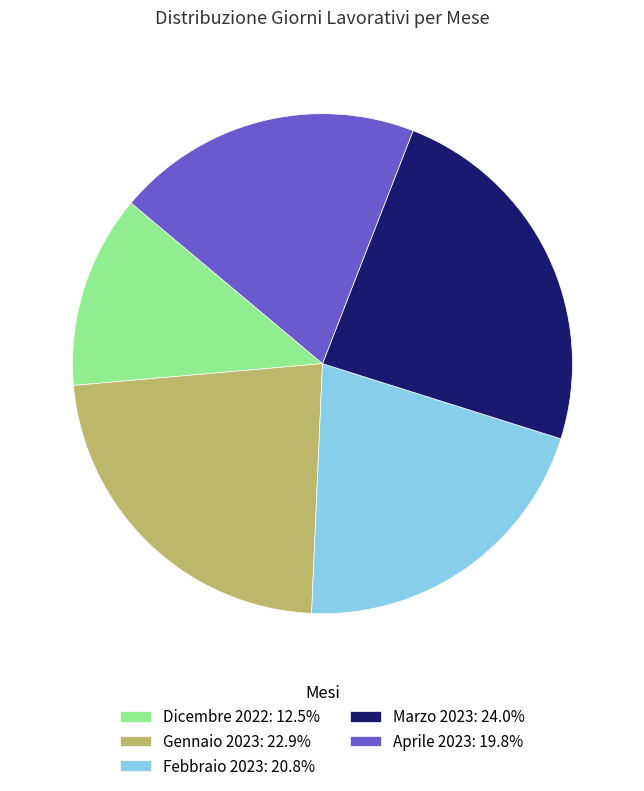

Is there any slice that represents more than half of the pie?

No